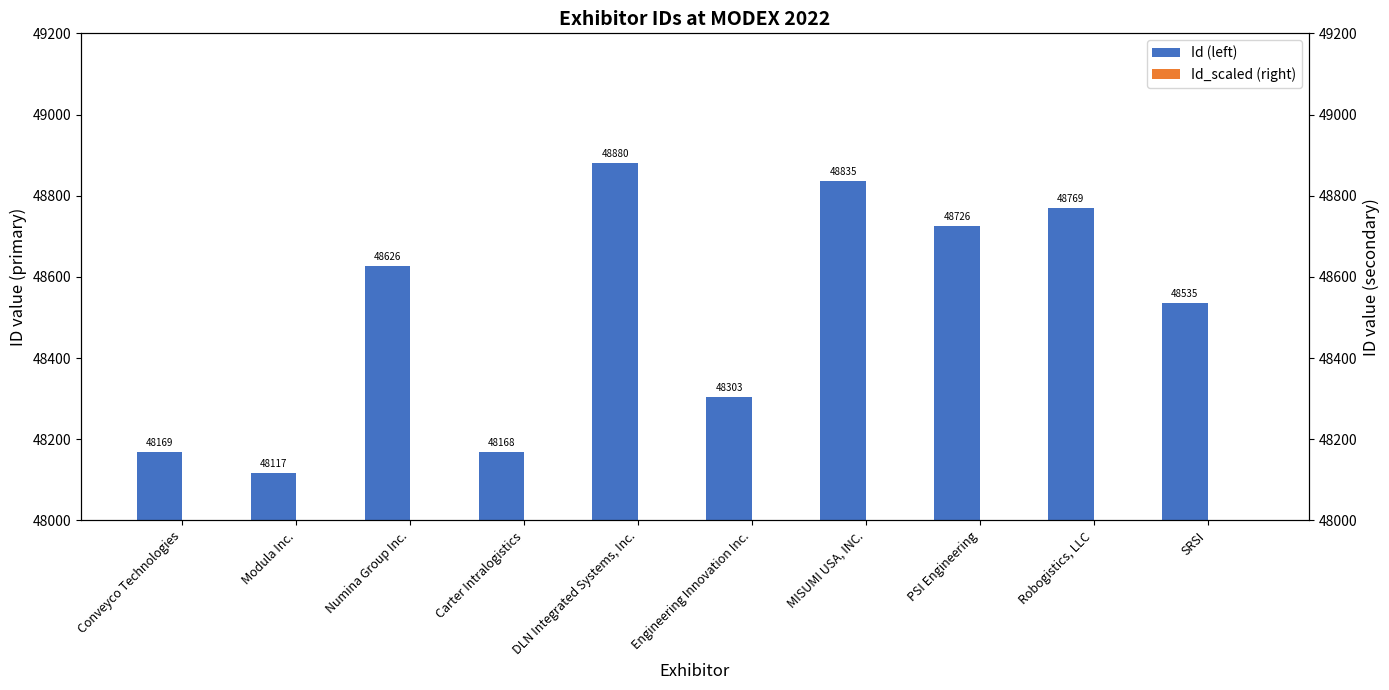

What is the lowest value of the Id_scaled (right) series?

47154.7